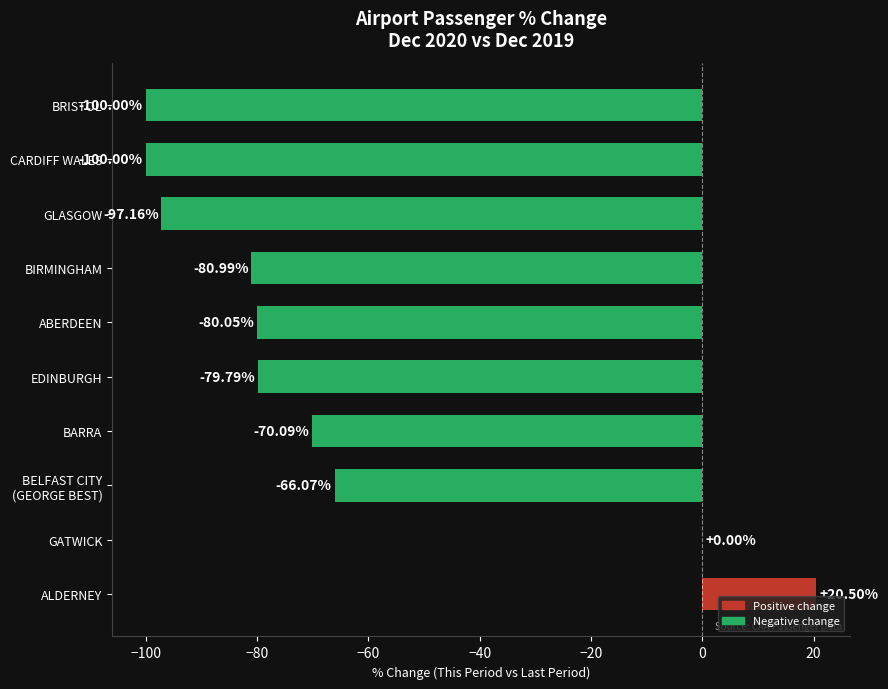

How many values exceed -79?

4